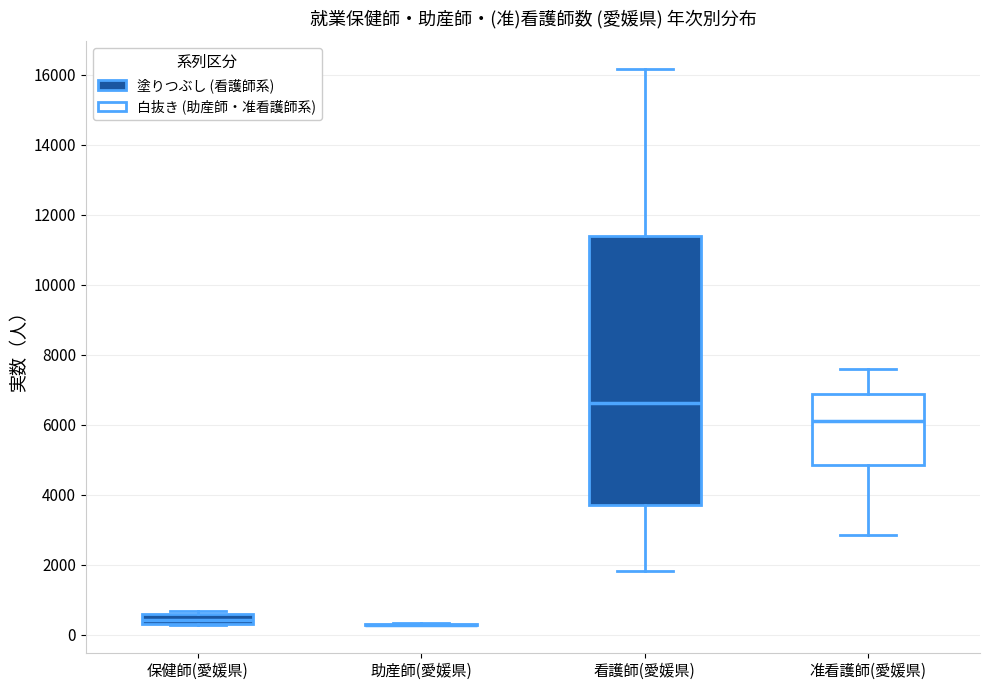

Comparing the boxes themselves (not the whiskers), which one is the tallest?

看護師(愛媛県)